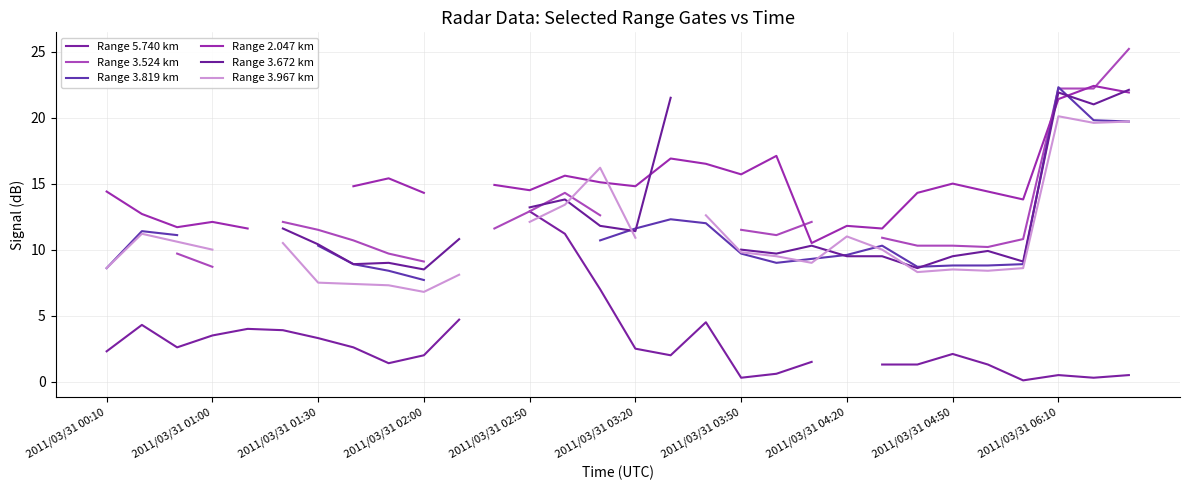

How many interior local valleys does the Range 3.967 km series have?

5